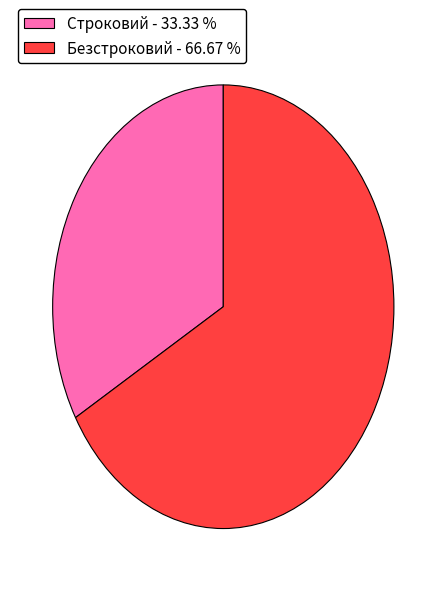

Is it true that Безстроковий is 82% of the pie?

False